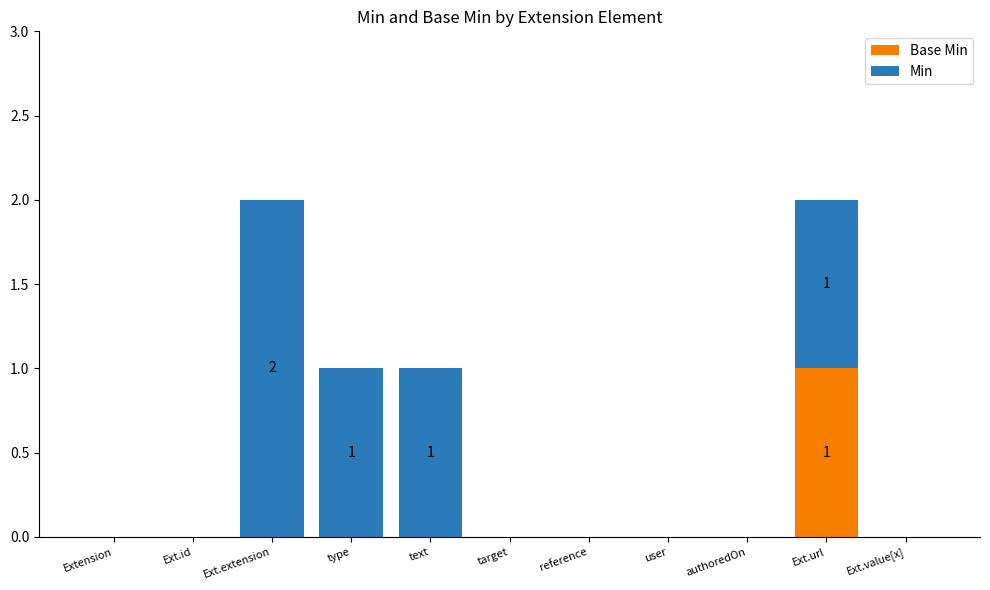

List the series in order of their overall mean, highest first.

Min, Base Min